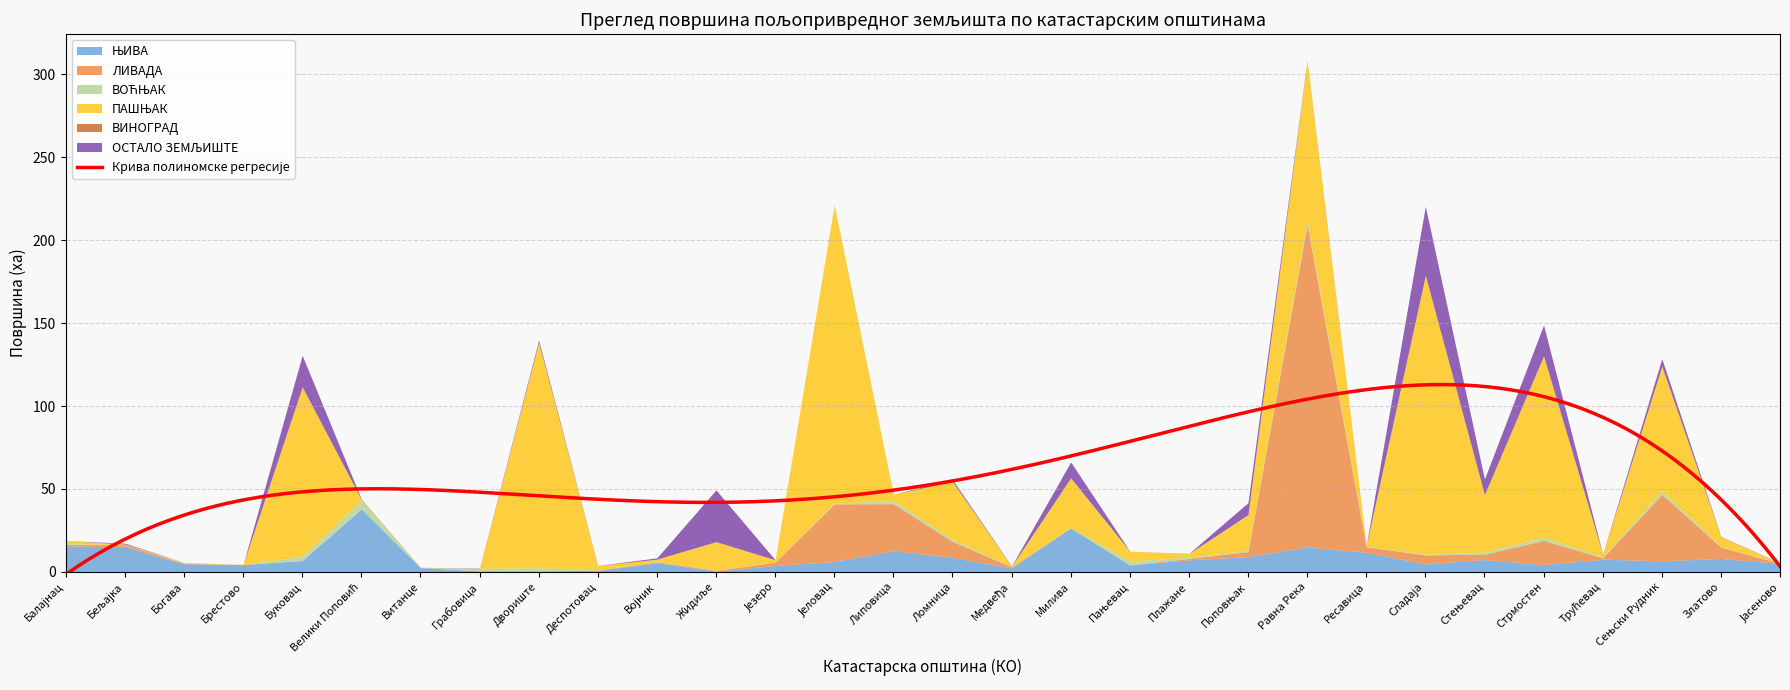

The ЊИВА series shows 15.0 at Равна Река. True or false?

True